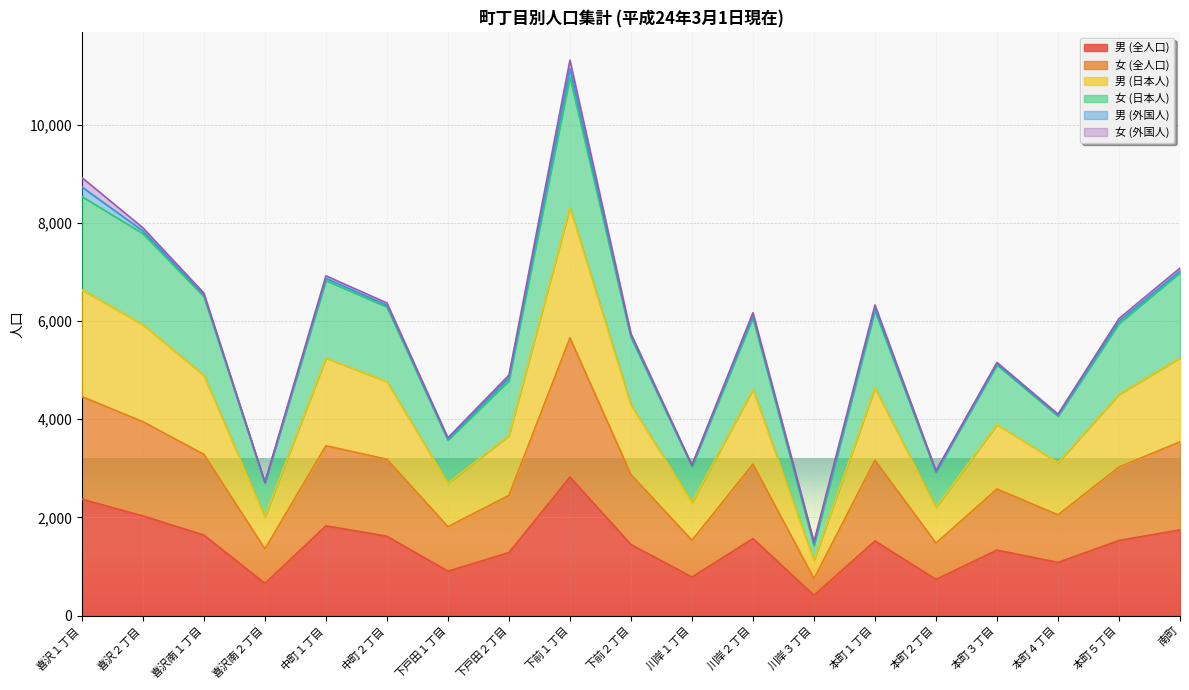

In 男 (日本人), how many points are lower than both neighbors (excluding endpoints)?

6